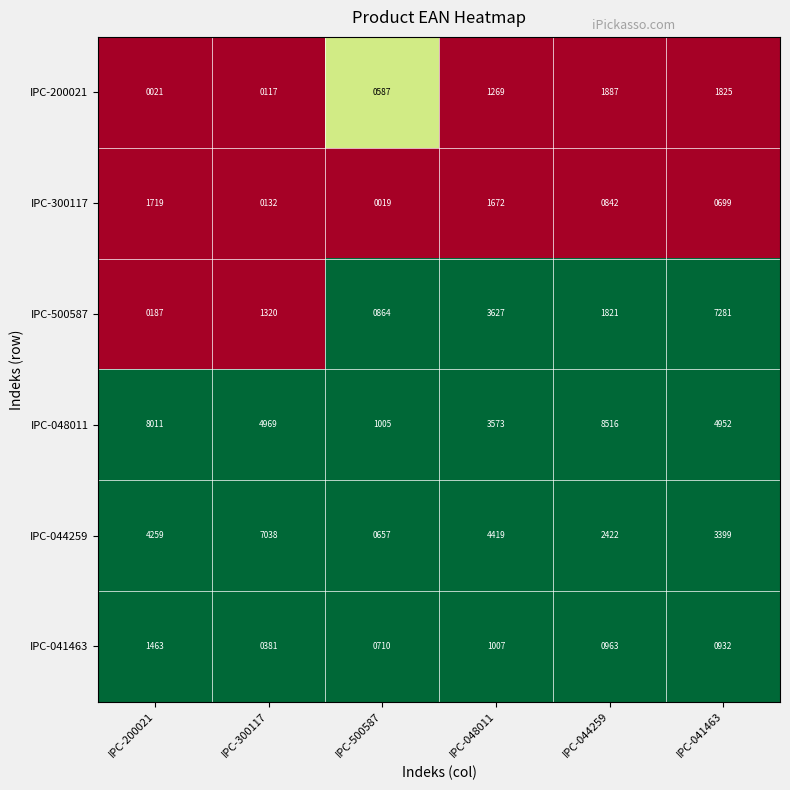

At which category is the sum across all series the highest?

IPC-041463